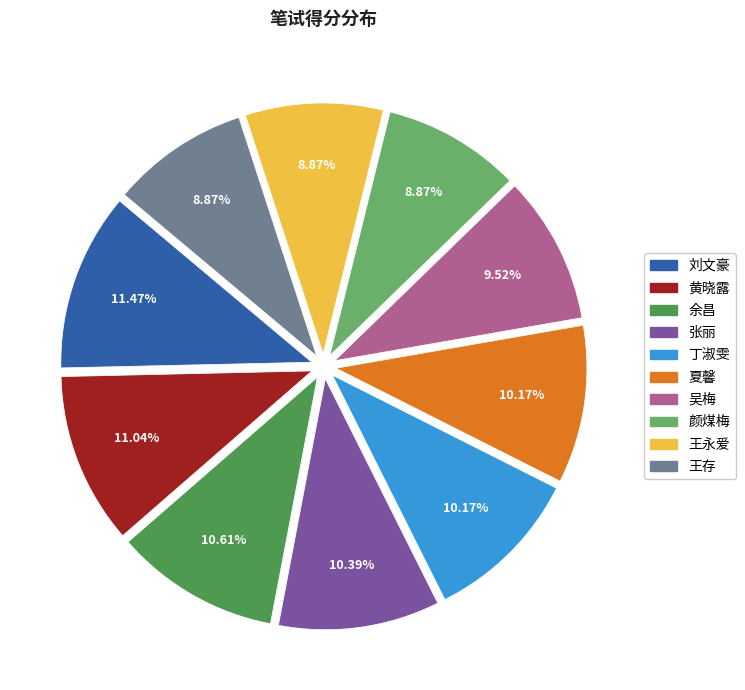

What percentage is the 王永爱 slice, to the nearest percent?

9%